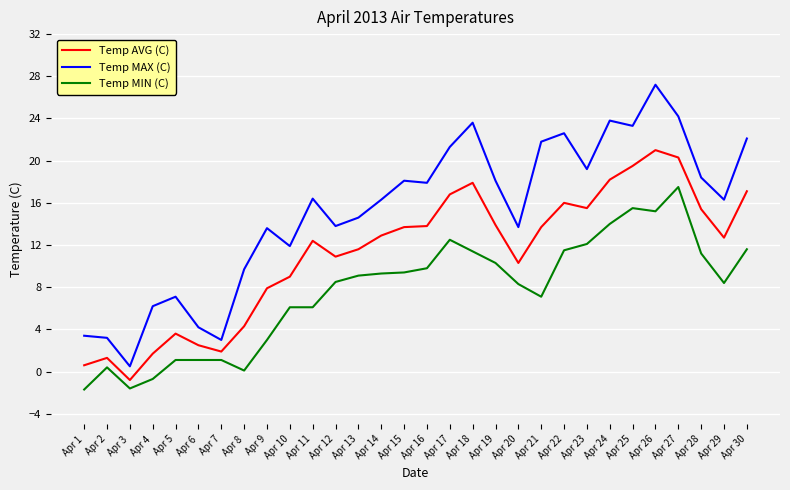

True or false: Temp MIN (C) and Temp MAX (C) intersect in this chart.

False